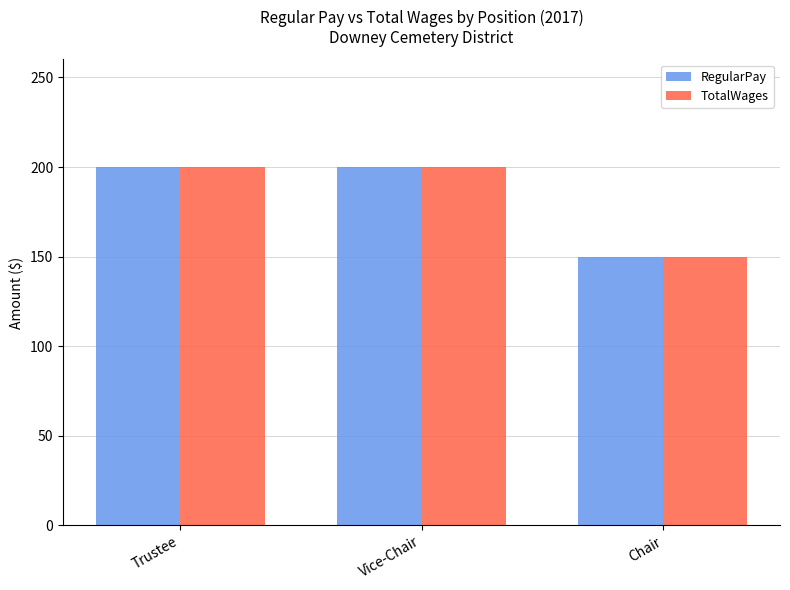

What is the smallest value displayed?

150